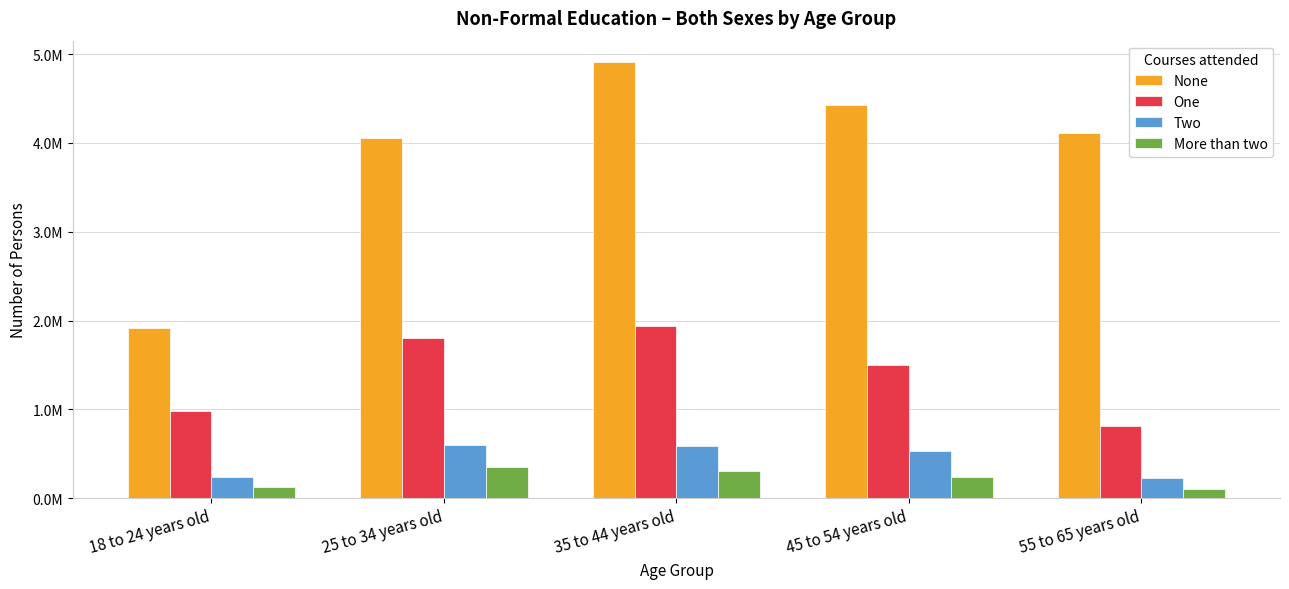

Does the chart contain stacked bars?

No